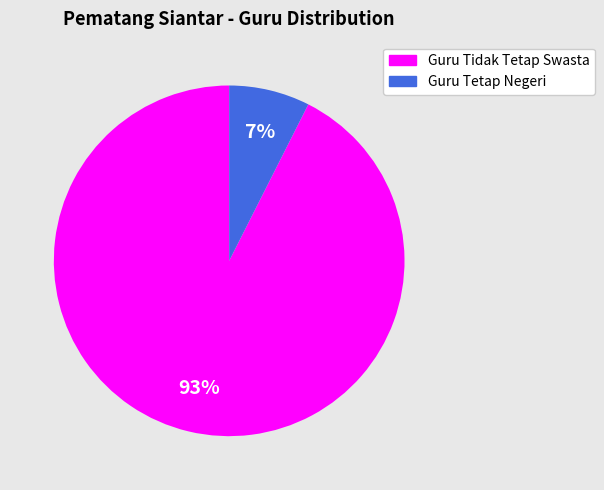

True or false: Guru Tidak Tetap Swasta accounts for 93% of the total.

True